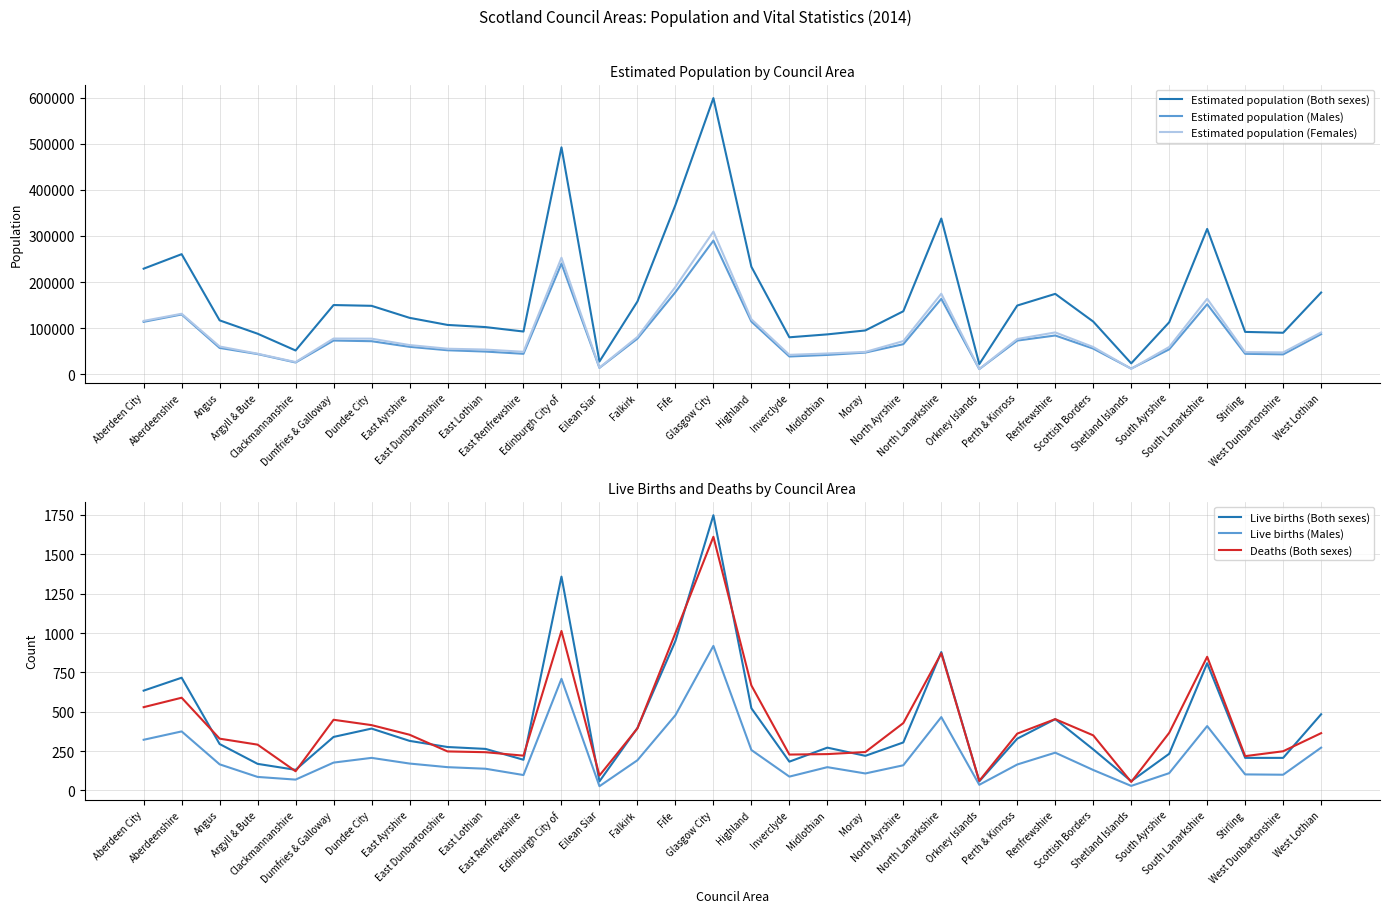

Does the chart display data point markers on the line(s)?

No